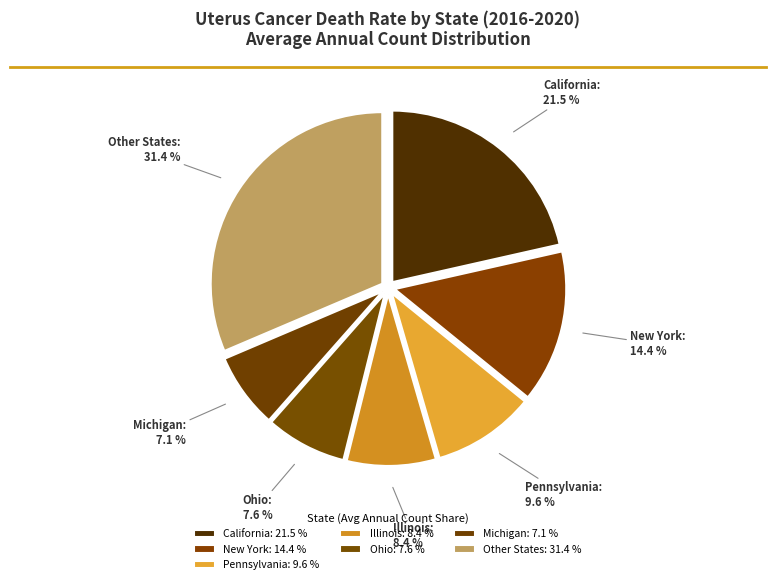

Is there a majority slice in this chart?

No